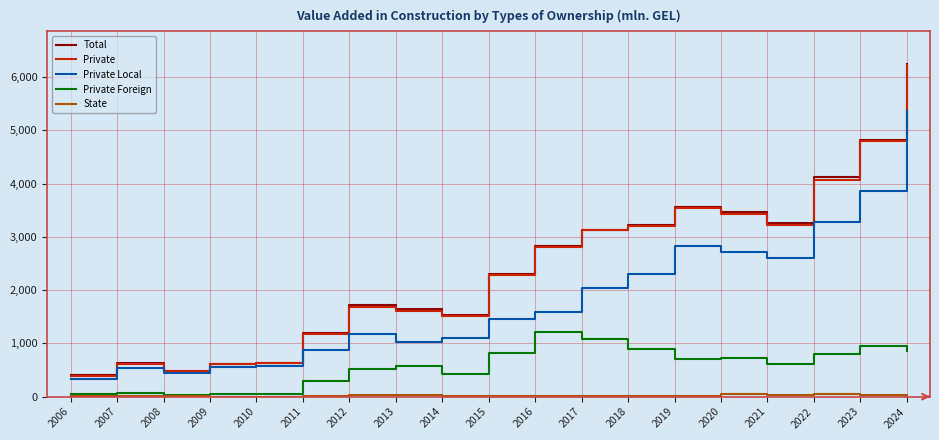

What is the sum of the Total values at 2015 and 2007?

2926.8